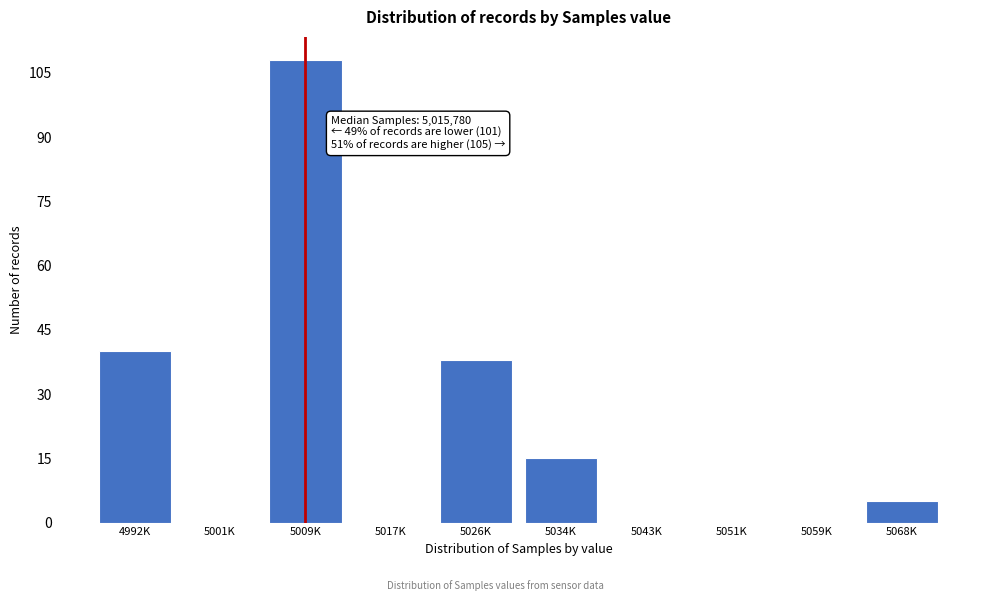

Reading right to left, transcribe all the data shown in this chart.

5068K=5	5059K=0	5051K=0	5043K=0	5034K=15	5026K=38	5017K=0	5009K=108	5001K=0	4992K=40